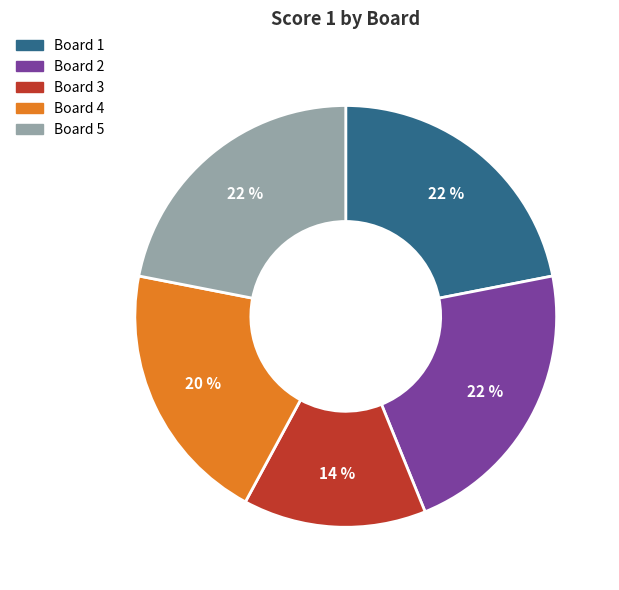

To the nearest percent, what is the difference between the largest and smallest slice percentages?

8%